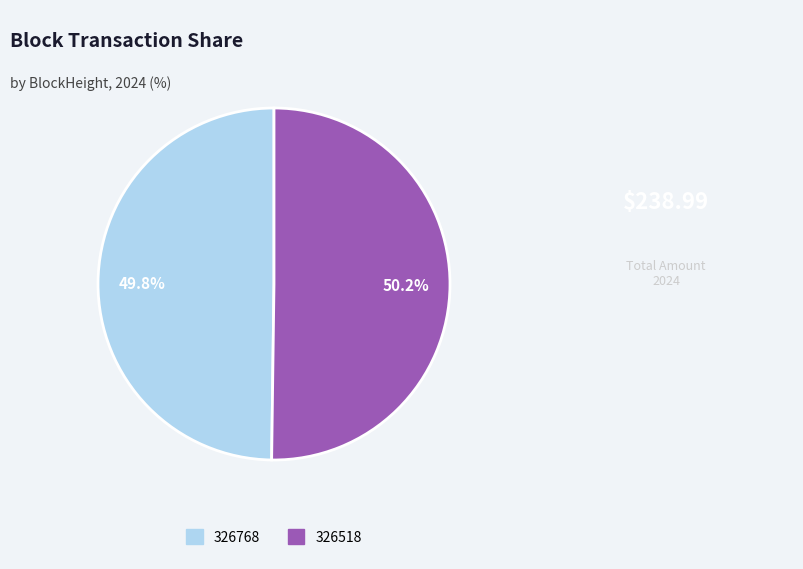

True or false: 326518 accounts for 99% of the total.

False